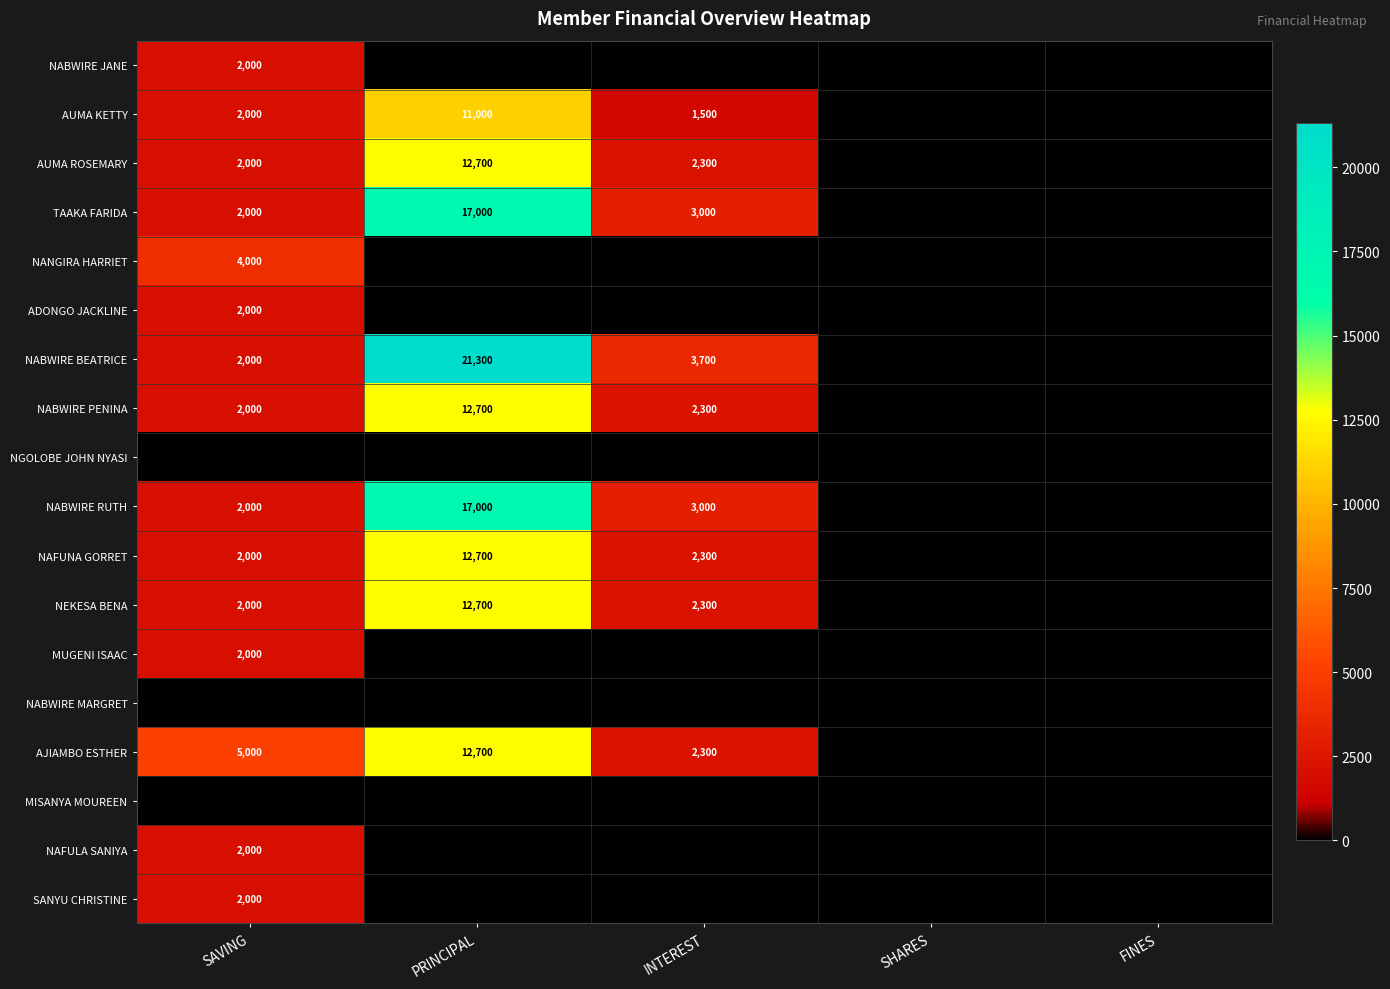

Count the number of data series in this chart.

18